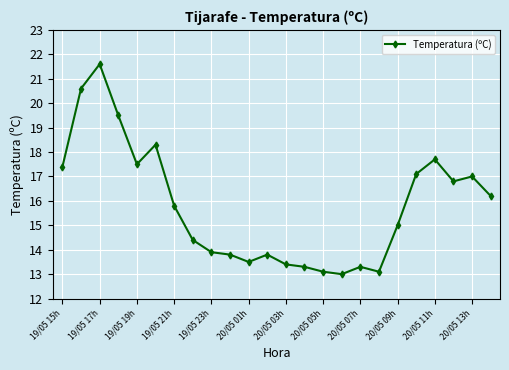

Reading left to right, extract all data points from this chart.

17.4	20.6	21.6	19.5	17.5	18.3	15.8	14.4	13.9	13.8	13.5	13.8	13.4	13.3	13.1	13.0	13.3	13.1	15.0	17.1	17.7	16.8	17.0	16.2